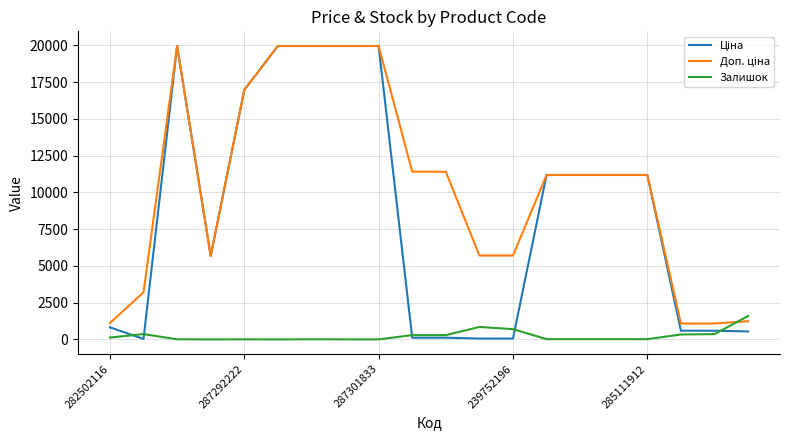

At how many categories does at least one series exceed 13000?

6